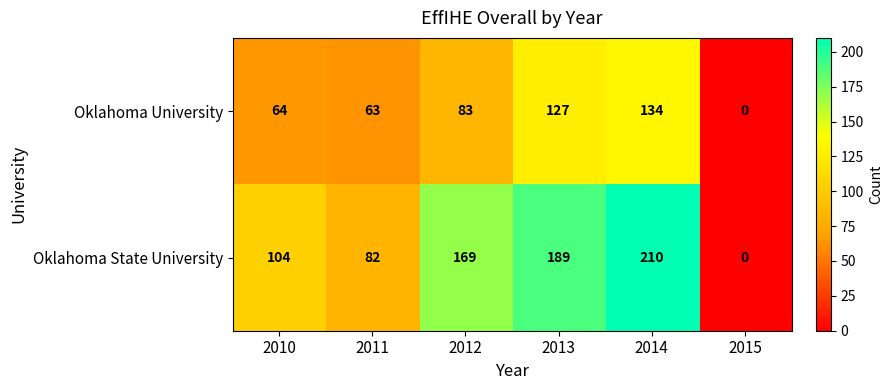

Reading left to right, extract all data points from this chart.

Oklahoma University: 64	63	83	127	134	0
Oklahoma State University: 104	82	169	189	210	0